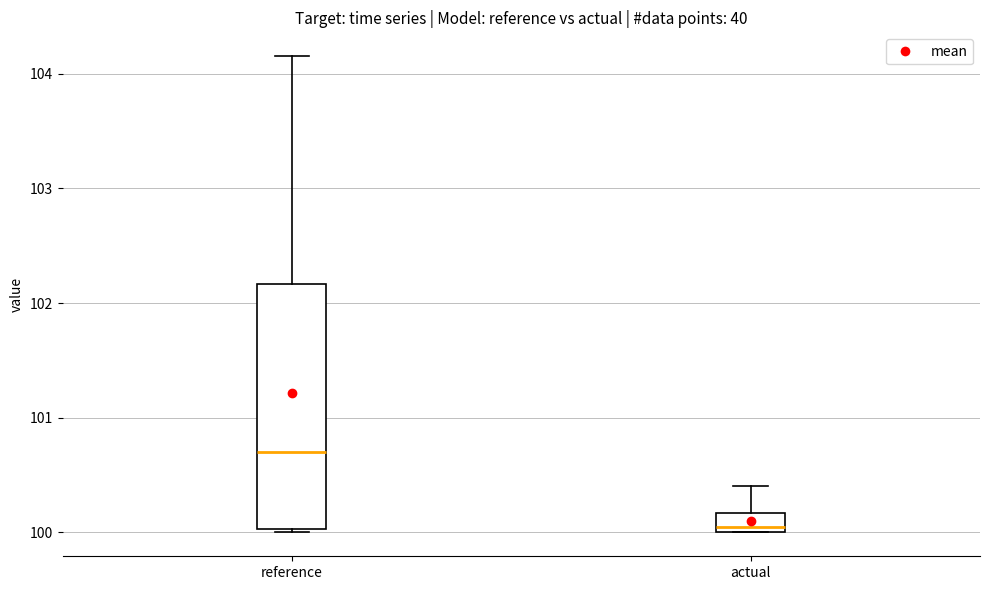

Reading left to right, read every box against the y-axis: the position of its median line, the range the box covers, and the ends of its whiskers. The values are not printed on the chart, so give them approximately, as read against the axis.

reference: median 100.7, box 100.0 to 102.2, whiskers 100.0 (just below the box's lower edge) to 104.2
actual: median 100.1, box 100.0 to 100.2, whiskers 100.0 to 100.4